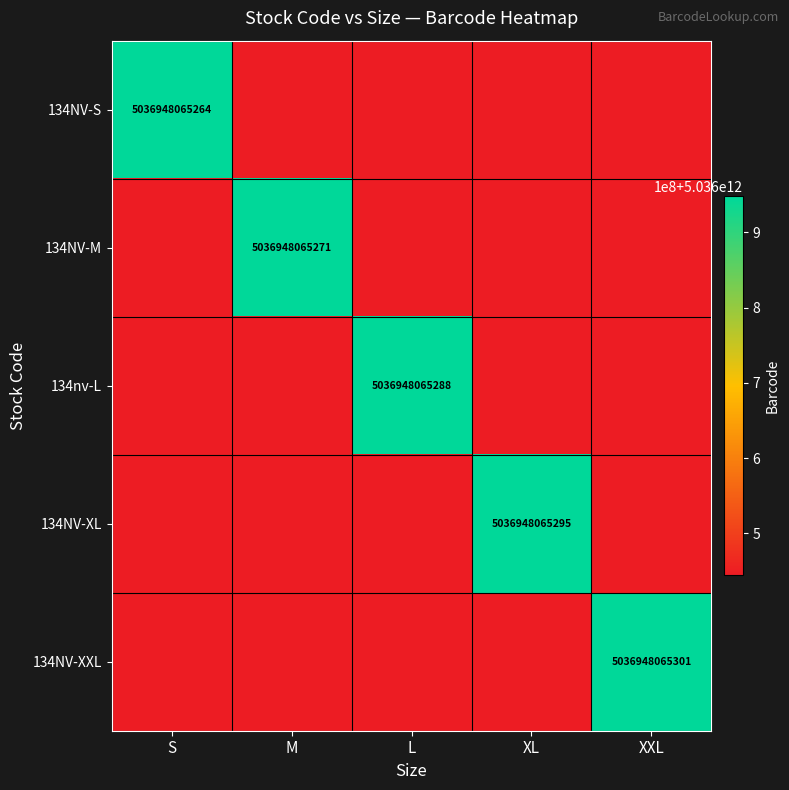

What is the total value across all series at XL?

25182725547124.9